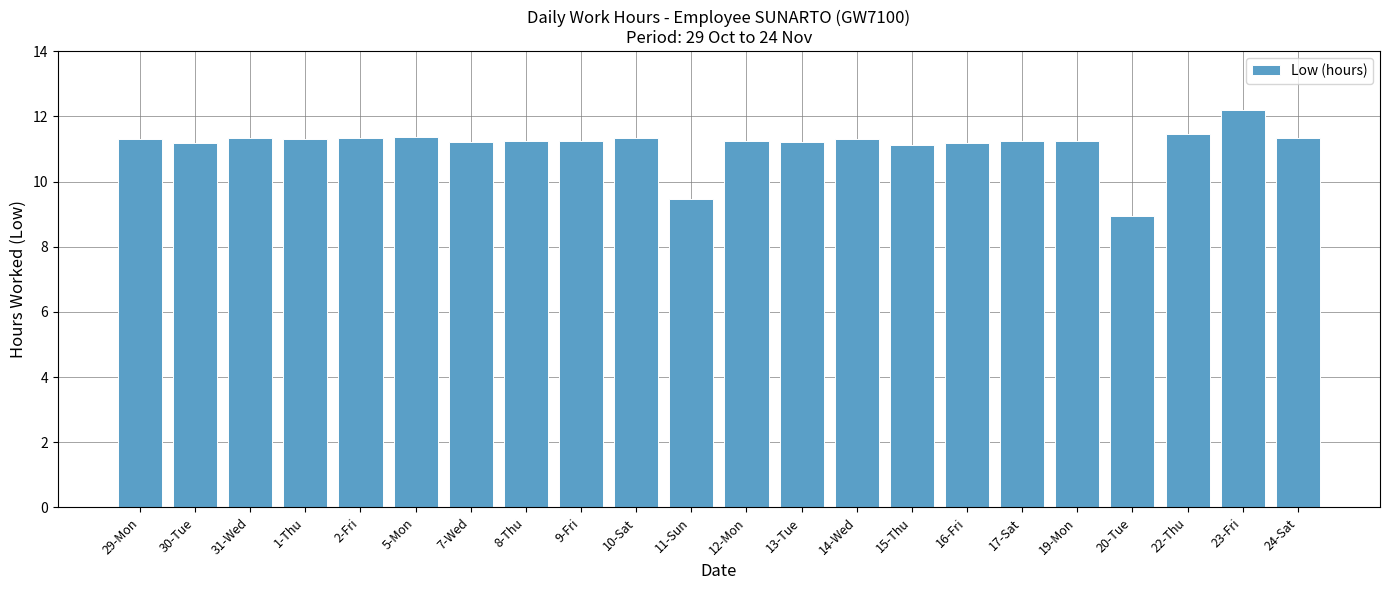

What position from the left is 31-Wed?

3